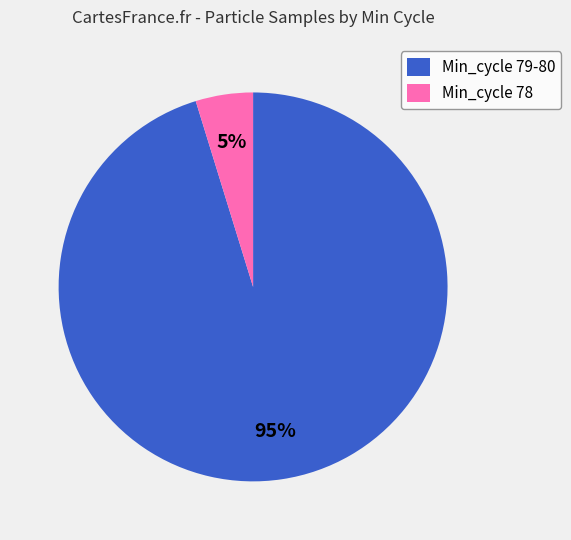

What is the majority slice?

Min_cycle 79-80